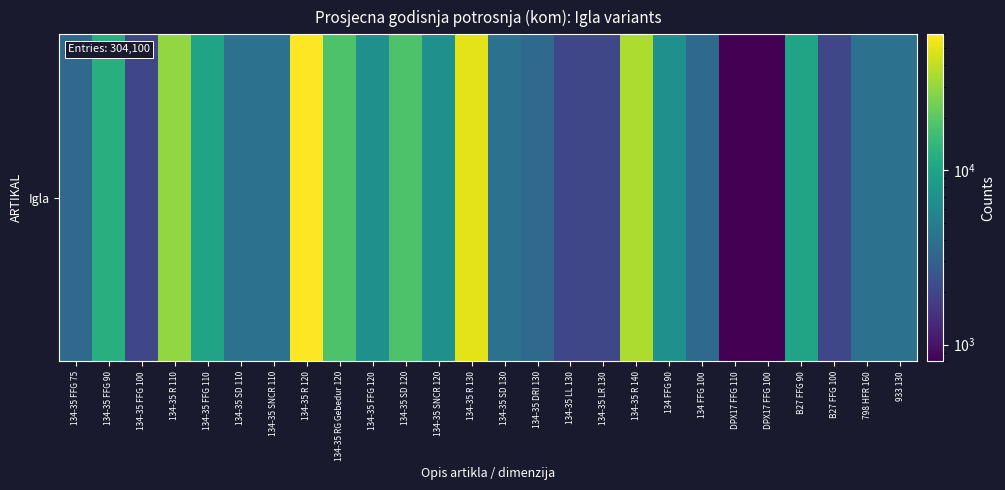

Reading left to right, list all the values displayed in this chart.

3500	12000	2000	30000	10000	4000	4000	60000	18000	7000	18000	7000	50000	4000	3500	2000	2000	35000	7000	3500	800	800	10000	2000	4000	4000